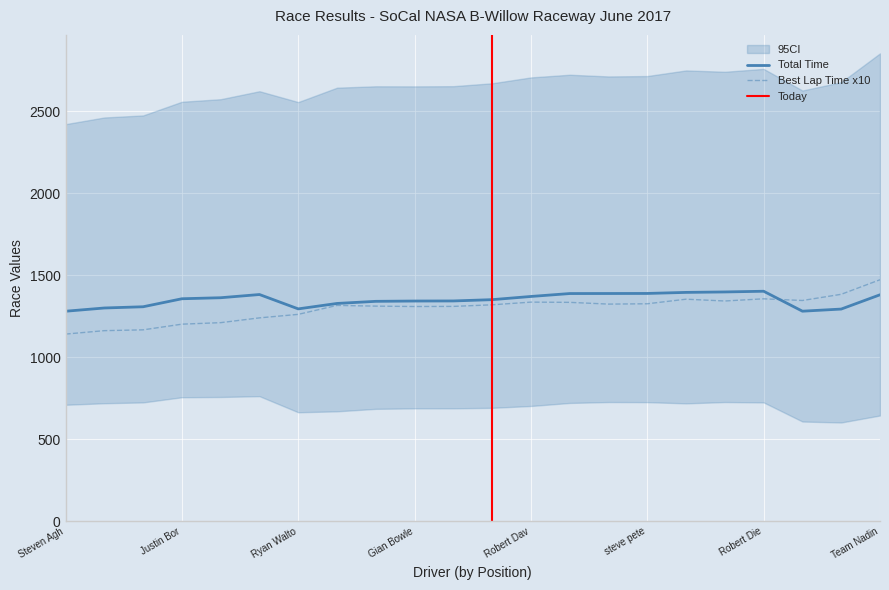

The Best Lap Time x10 series shows 1472.2 at Team Nadin. True or false?

True